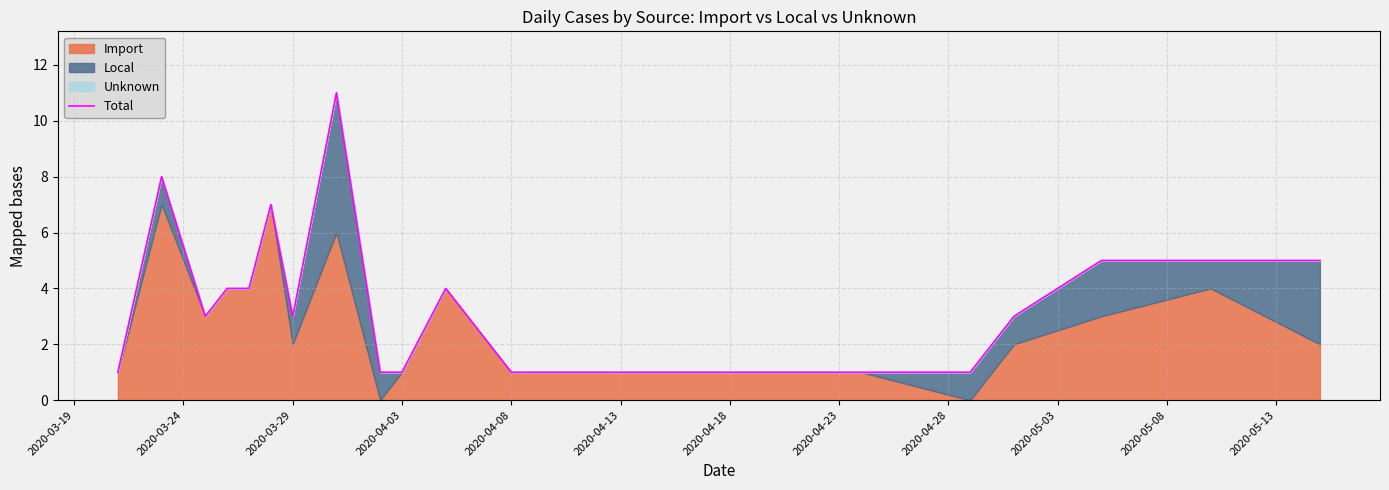

What is the smallest value displayed?

1